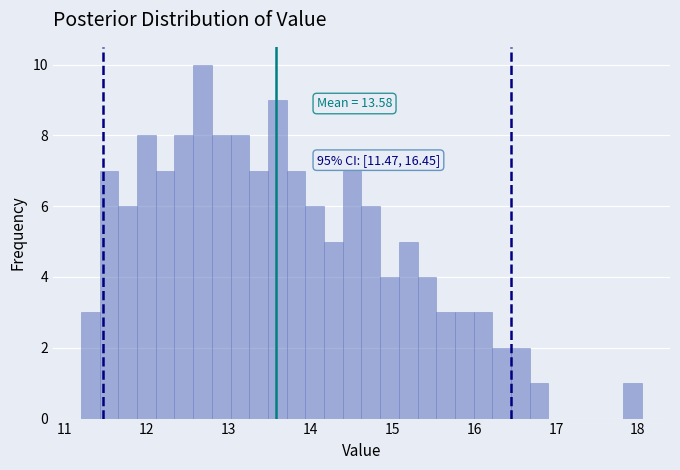

Read against the x-axis, roughly where is the centre of the tallest bar?

12.7